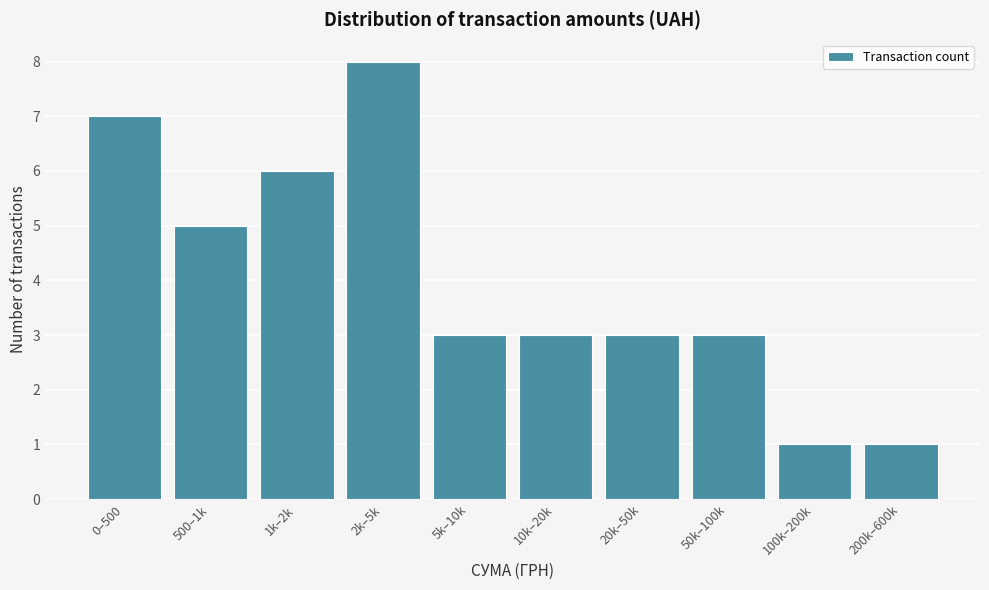

Reading right to left, extract all data points from this chart.

200k–600k=1	100k–200k=1	50k–100k=3	20k–50k=3	10k–20k=3	5k–10k=3	2k–5k=8	1k–2k=6	500–1k=5	0–500=7